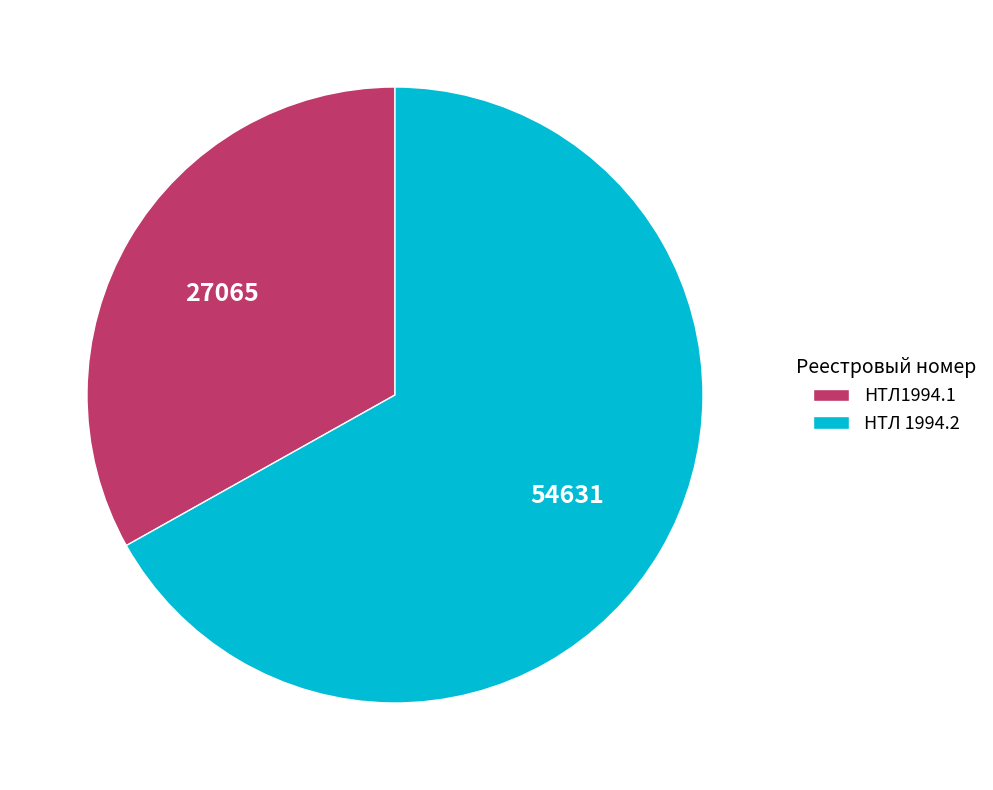

Which slice represents more than half of the pie?

НТЛ 1994.2